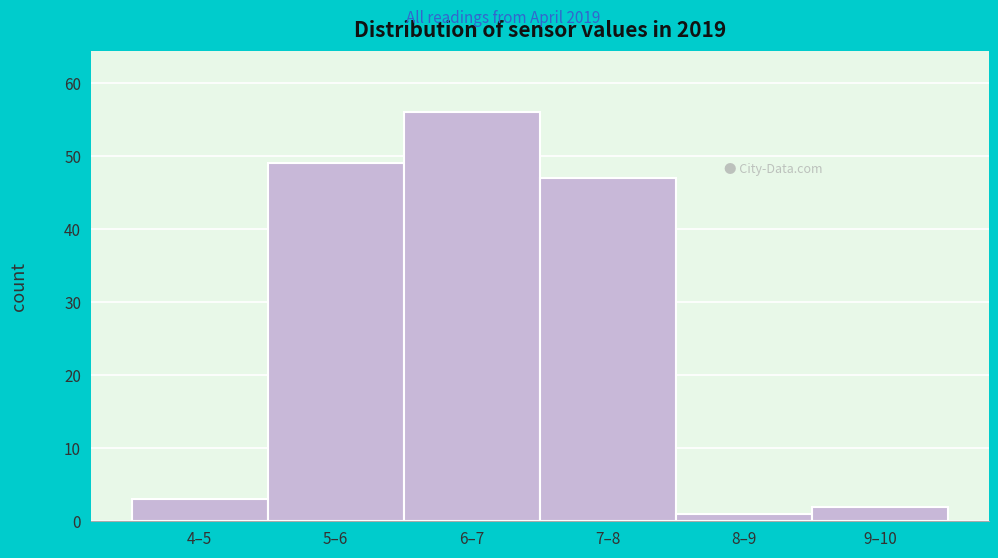

Reading right to left, what are all the values shown in this chart?

2	1	47	56	49	3